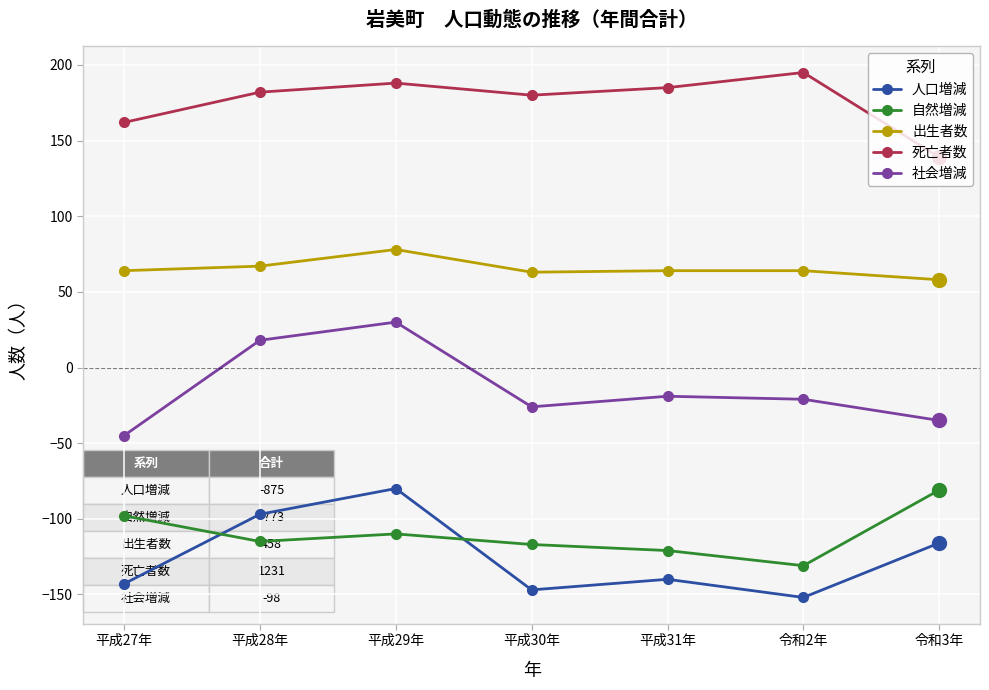

Which category has the highest value in the 死亡者数 series?

令和2年